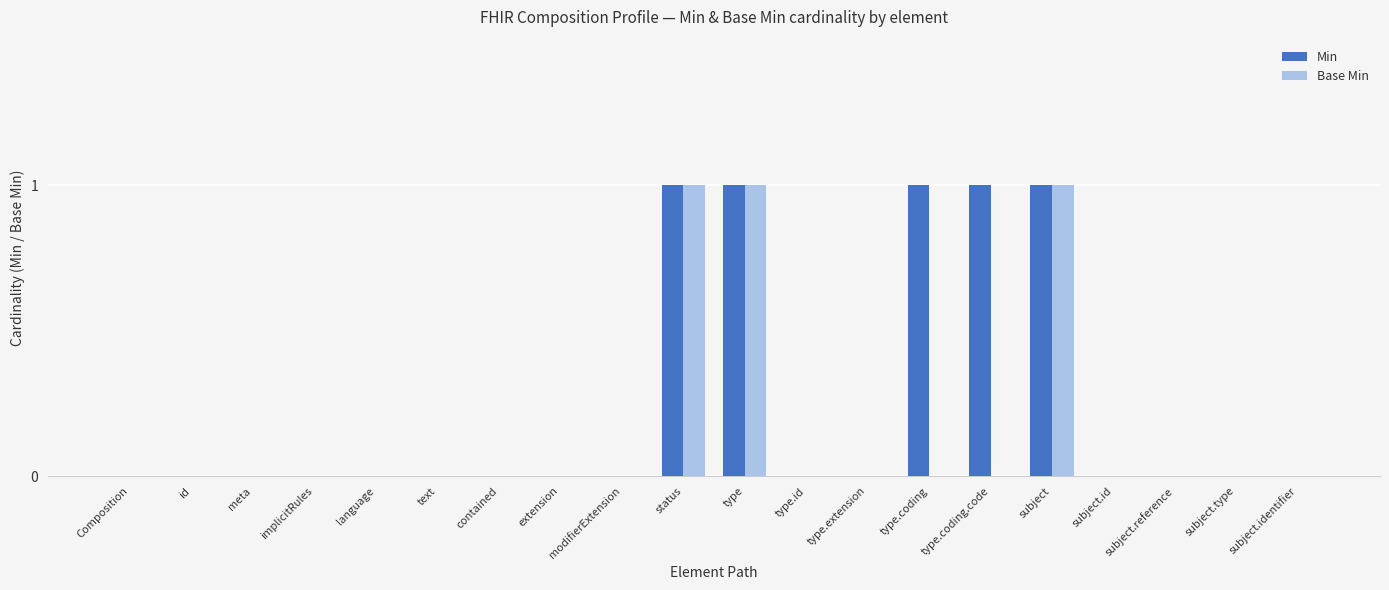

What is the difference between the Min values at subject and language?

1